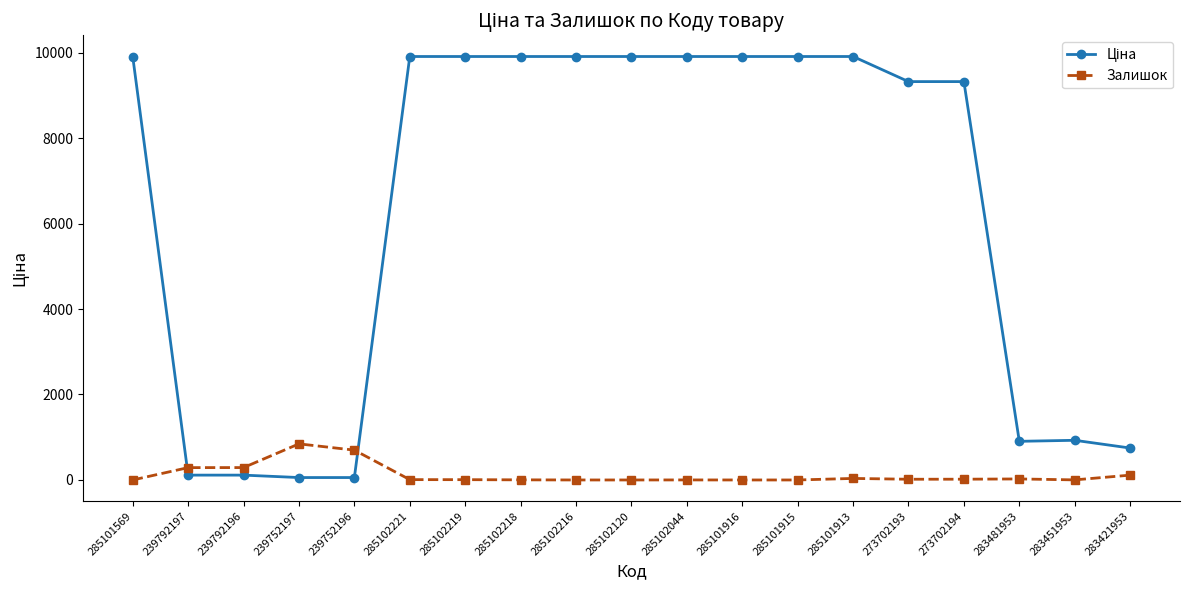

What is the greatest value displayed?

9908.5